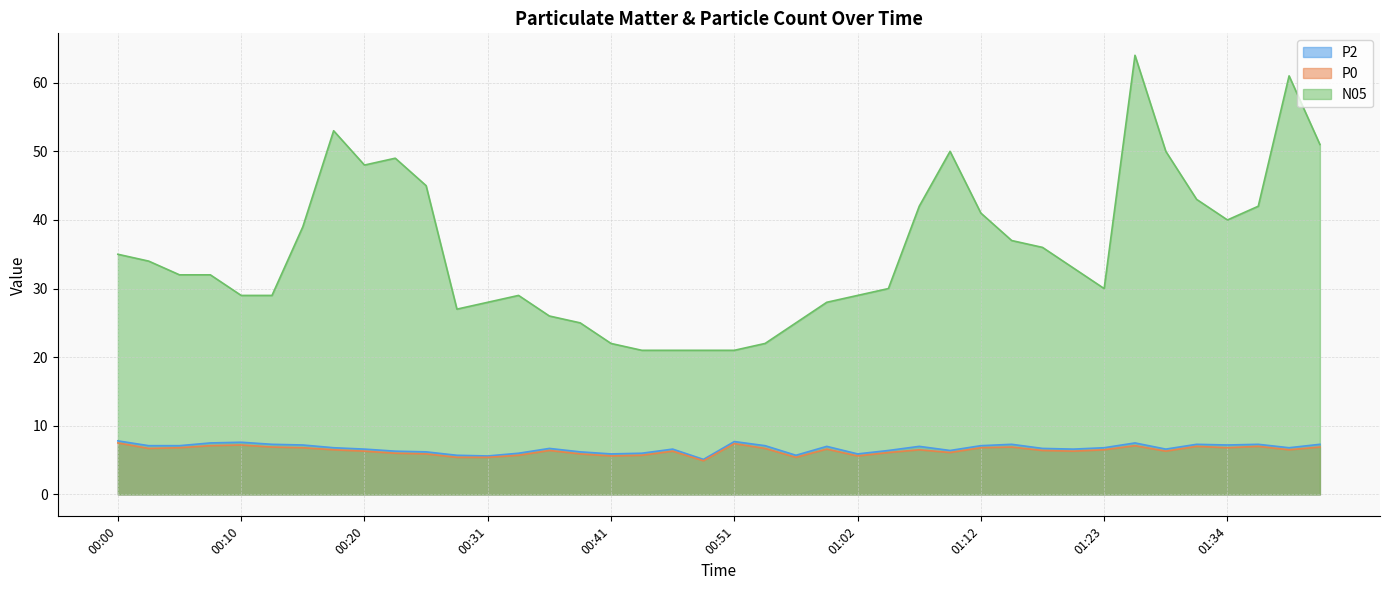

What position from the left is 00:28?

12